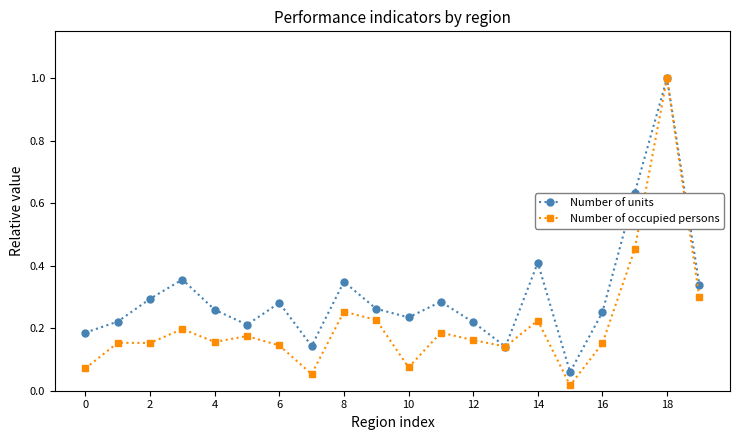

Which series has the widest spread of values?

Number of occupied persons